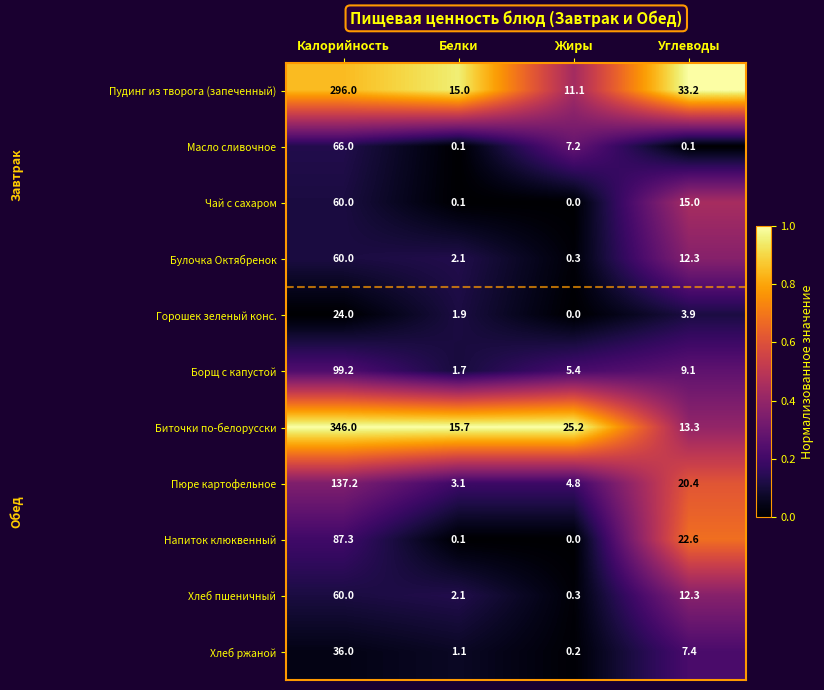

Is the value of Горошек зеленый конс. at Калорийность greater than the value of Биточки по-белорусски at Углеводы?

Yes